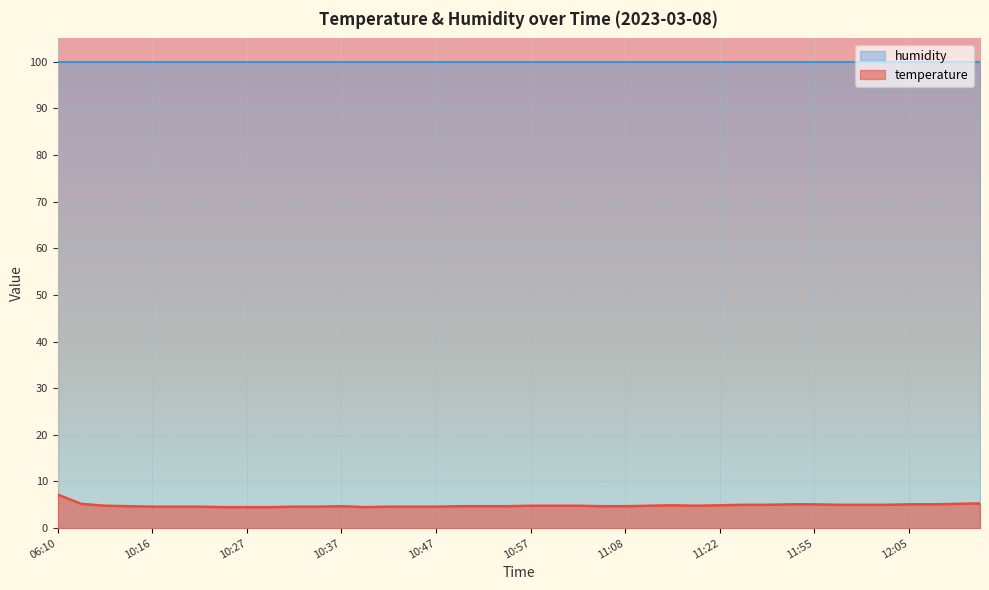

Rank the categories by value from lowest to highest.

10:25, 10:27, 10:30, 10:40, 10:16, 10:19, 10:22, 10:32, 10:35, 10:42, 10:45, 10:47, 10:14, 10:37, 10:50, 10:52, 10:55, 11:06, 11:08, 10:11, 10:57, 11:00, 11:03, 11:11, 11:16, 11:13, 11:22, 11:42, 11:44, 11:58, 12:00, 12:03, 11:50, 11:55, 12:05, 12:08, 10:09, 12:13, 12:19, 06:10